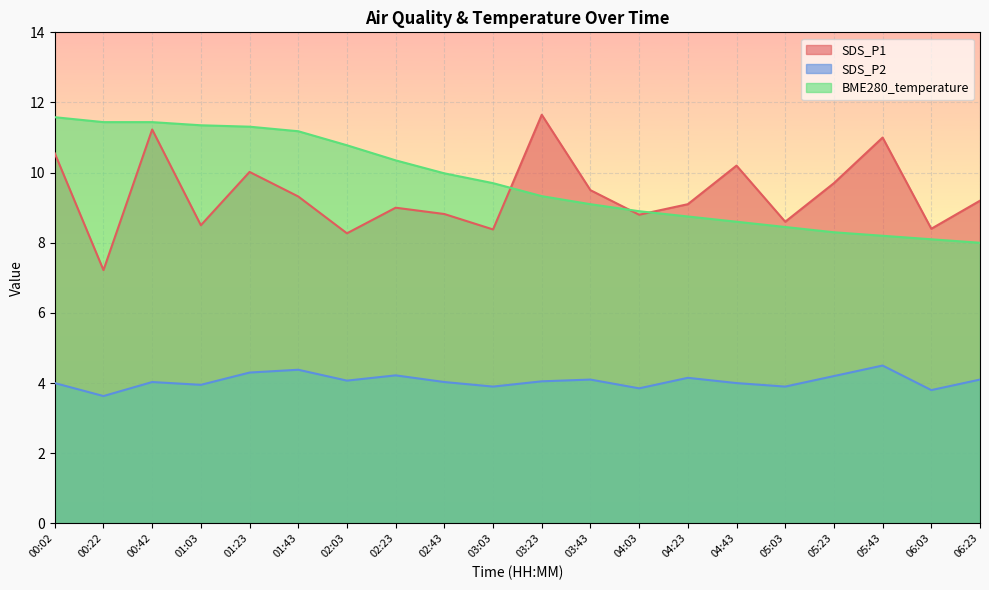

The value of BME280_temperature at 05:03 is 8.4. True or false?

True